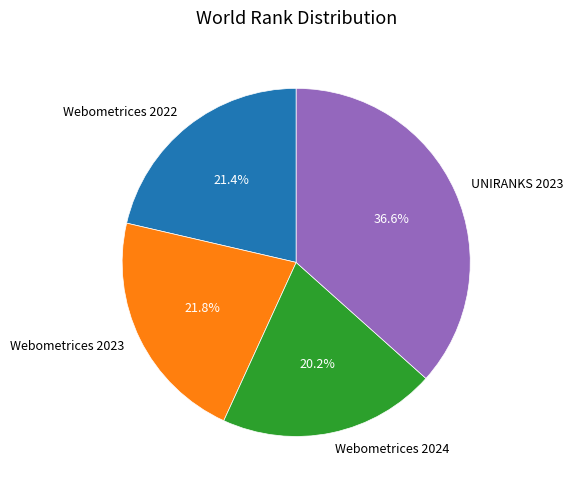

Is Webometrices 2024 the majority of the pie?

No